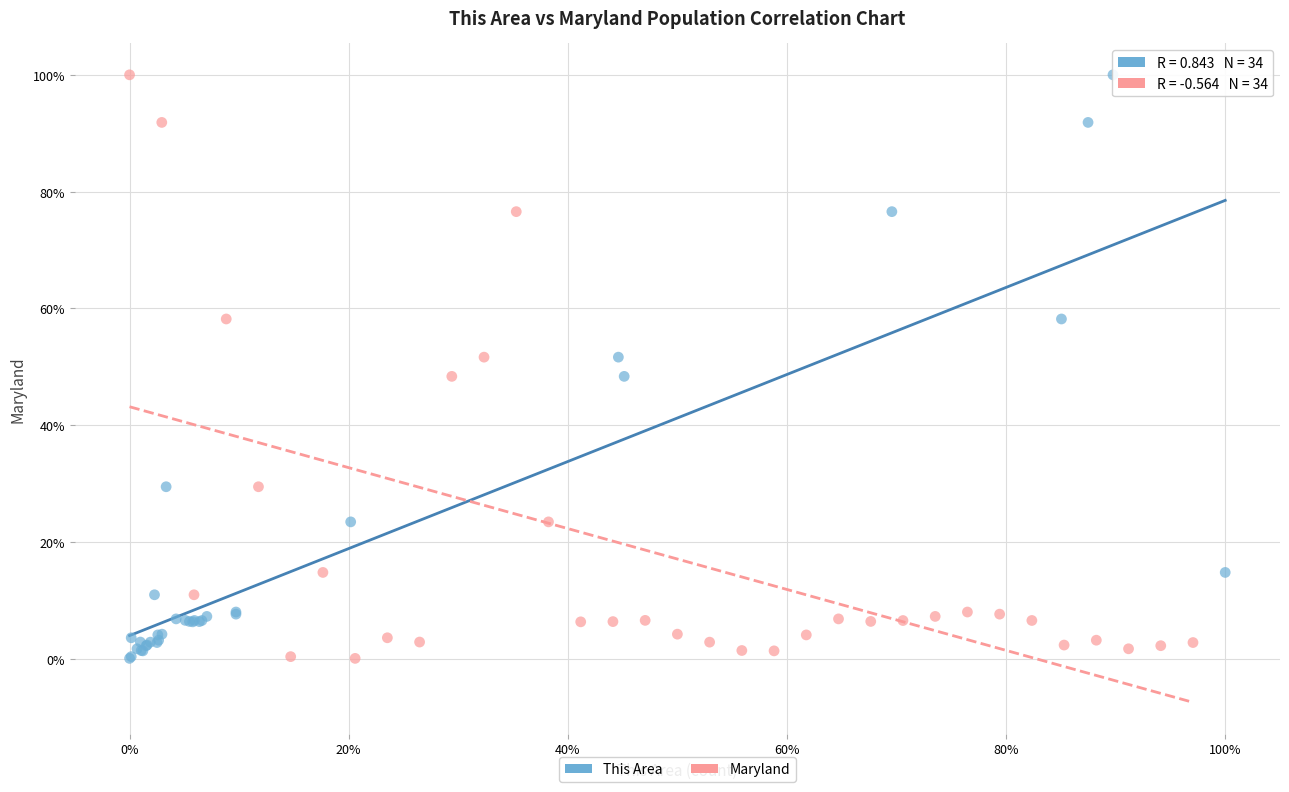

What are all the series names shown in the legend?

This Area, Maryland